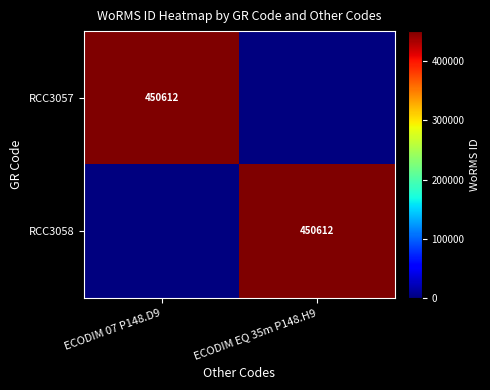

Is it true that RCC3058 equals 450612 at ECODIM EQ 35m P148.H9?

True